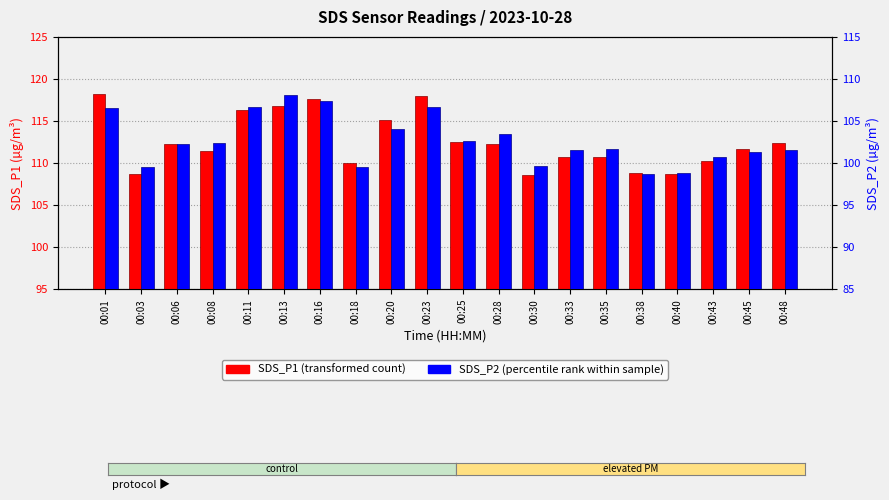

How many groups of bars are there?

20